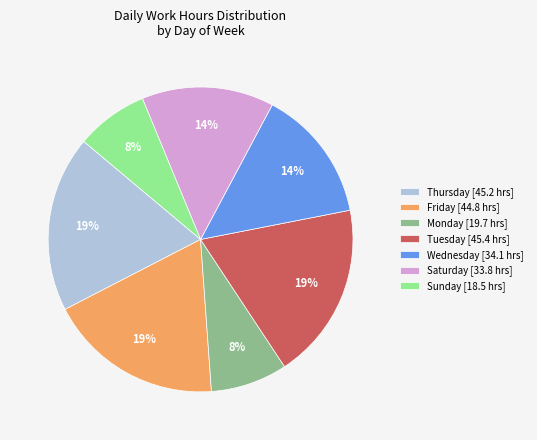

To the nearest percent, what portion does Monday [19.7 hrs] represent?

8%